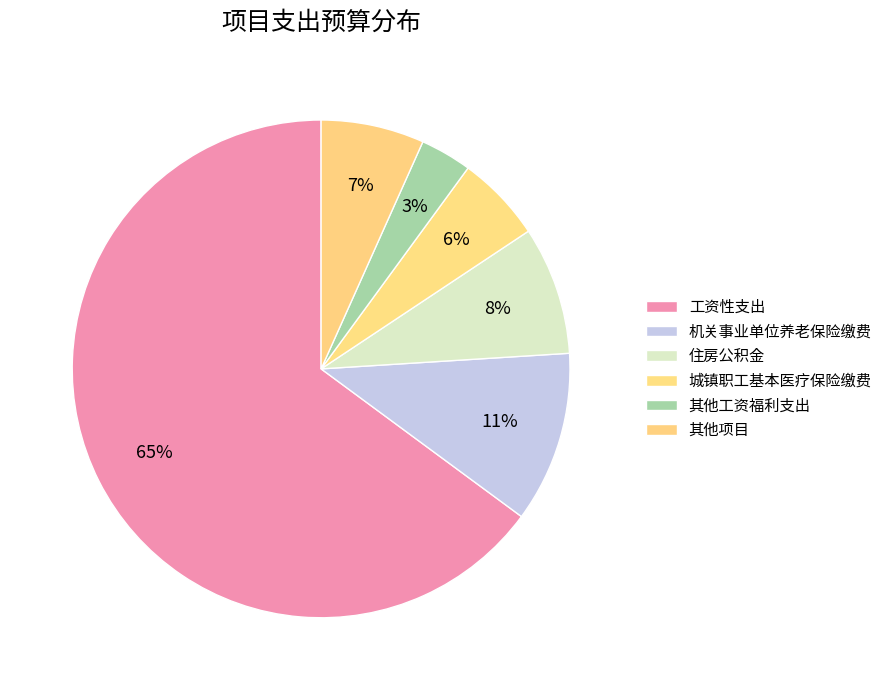

Count the number of slices in the pie.

6